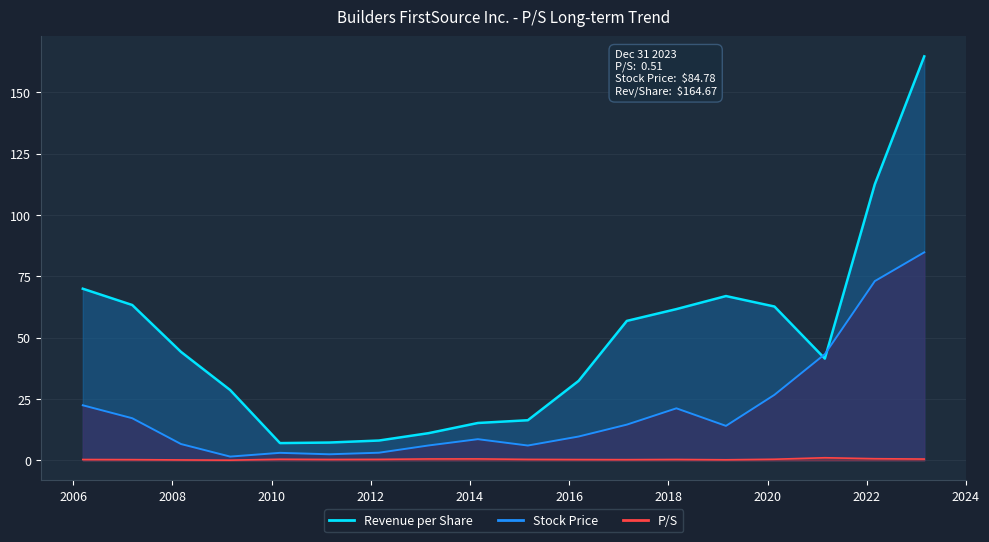

Rank the series by their maximum value, from highest to lowest.

Revenue per Share line, Stock Price line, P/S line